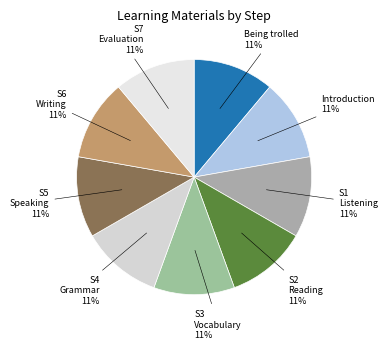

Count the number of slices in the pie.

9